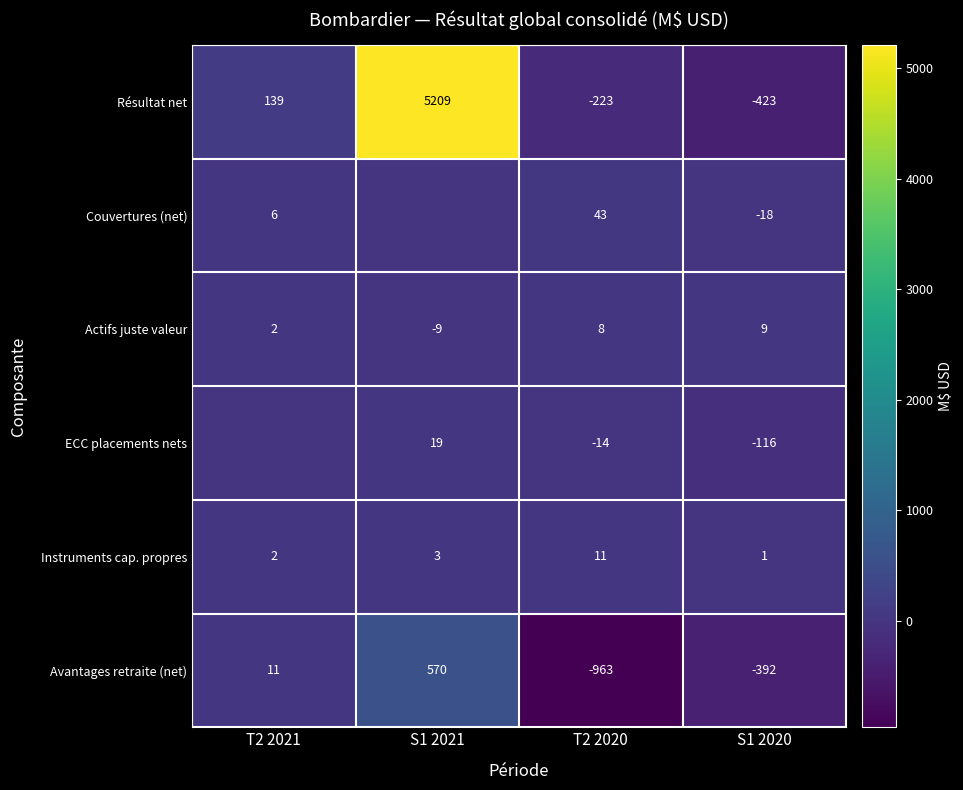

The value of Actifs juste valeur at T2 2020 is 13. True or false?

False